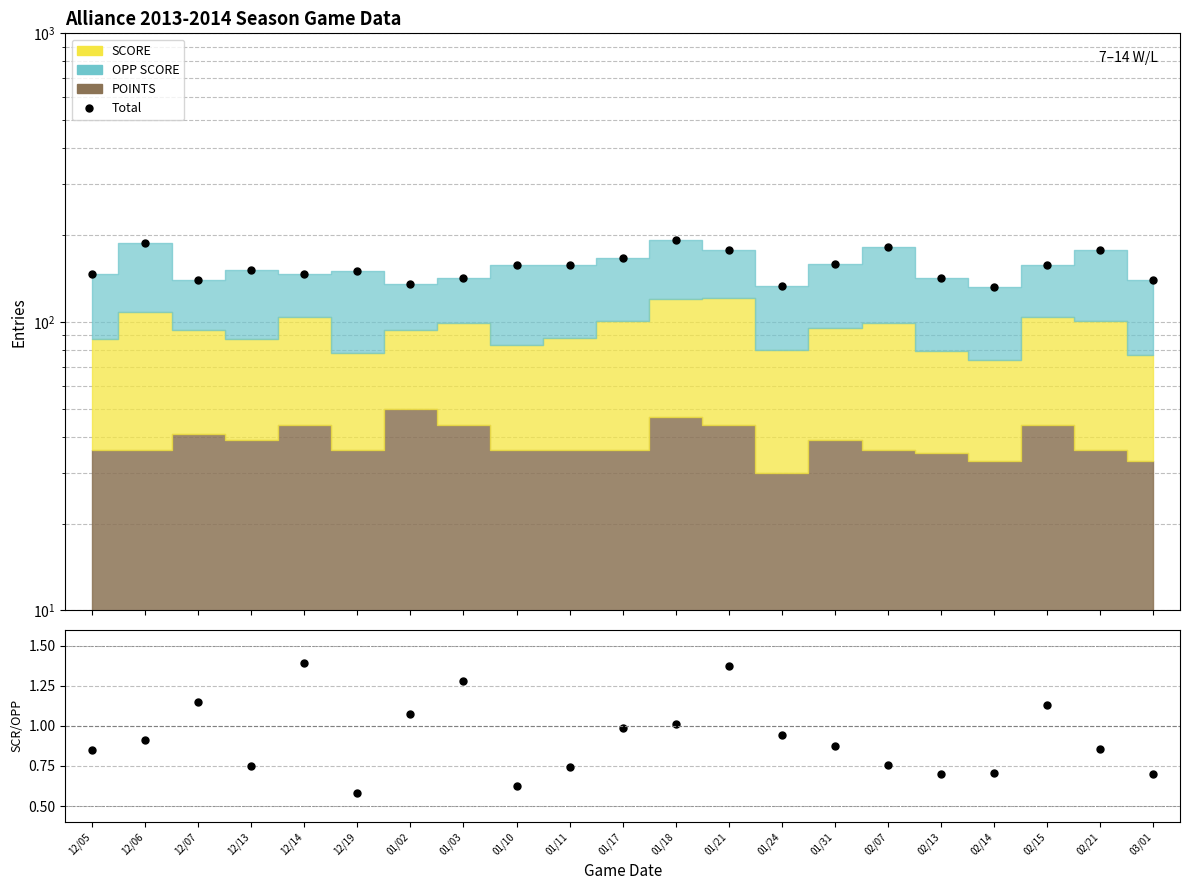

What is the maximum value for Total?

192.0